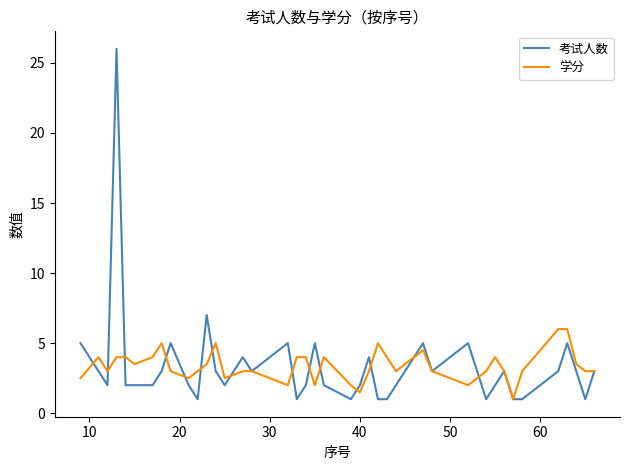

List the series in order of their peak value, lowest first.

学分, 考试人数